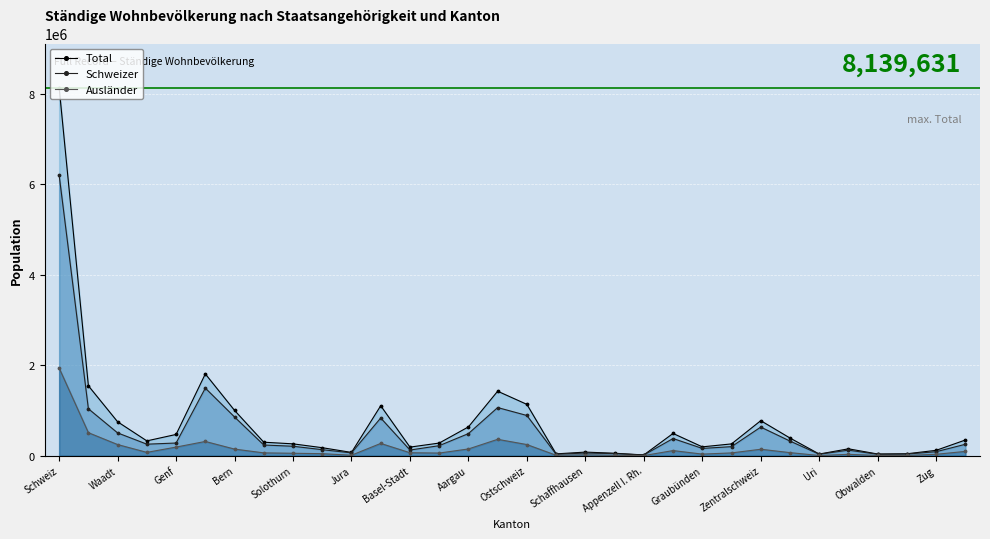

Which category has the highest value across all series?

Schweiz